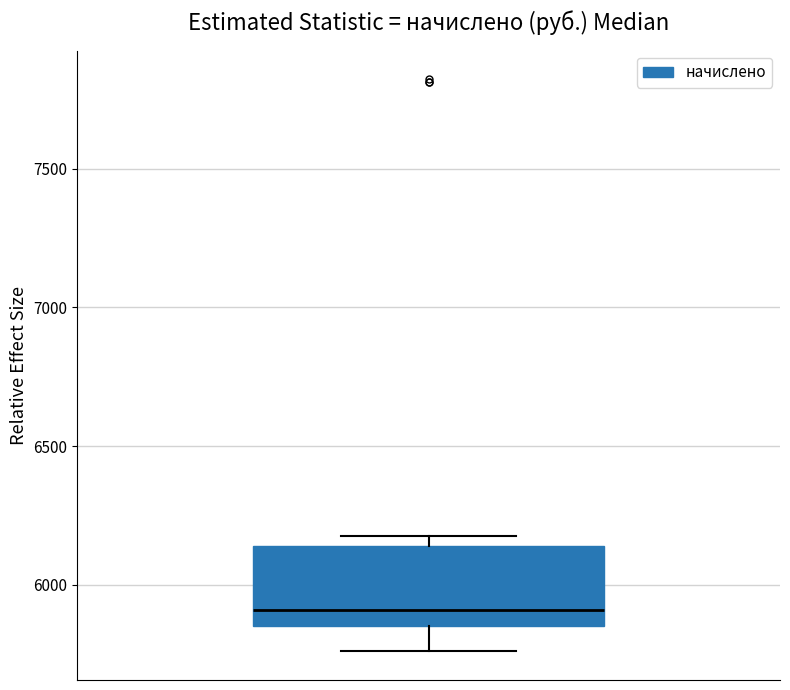

Where does the lower whisker of the box end on the y-axis? The values are not printed on the chart, so give them approximately, as read against the axis.

5750